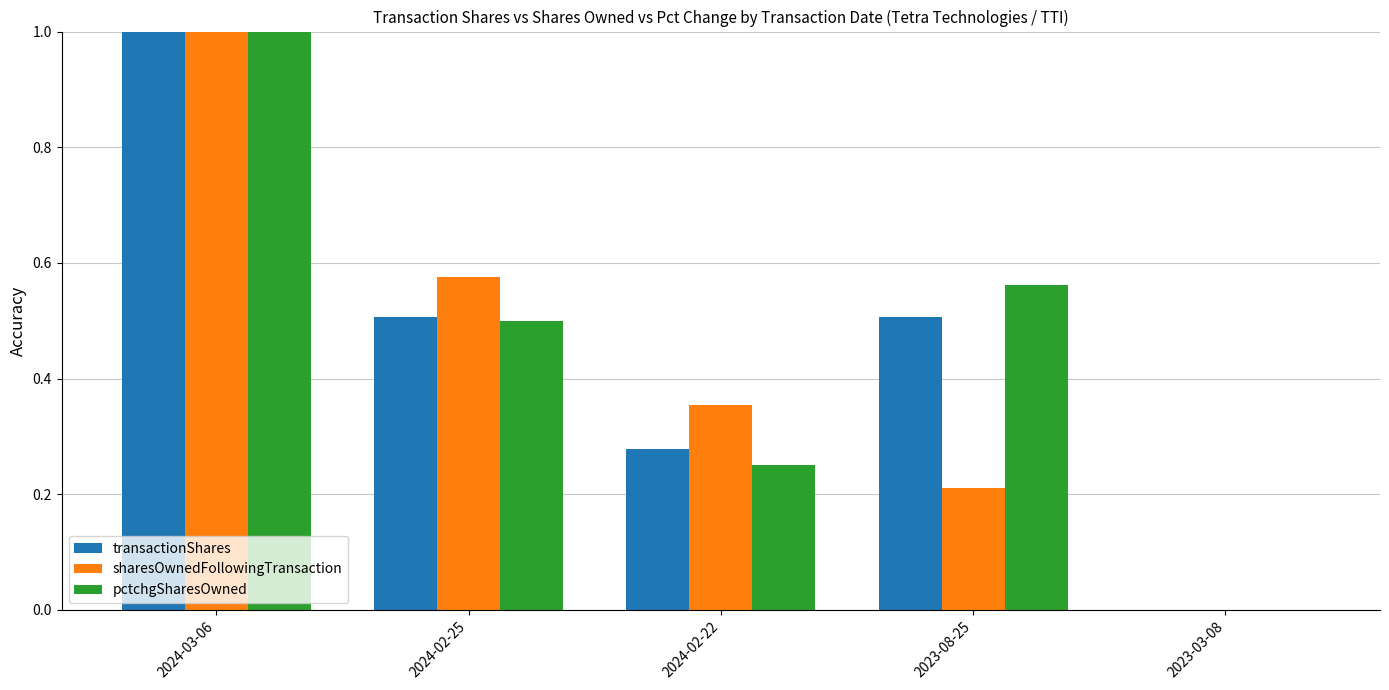

Is the value of transactionShares at 2023-03-08 greater than the value of sharesOwnedFollowingTransaction at 2024-02-25?

No